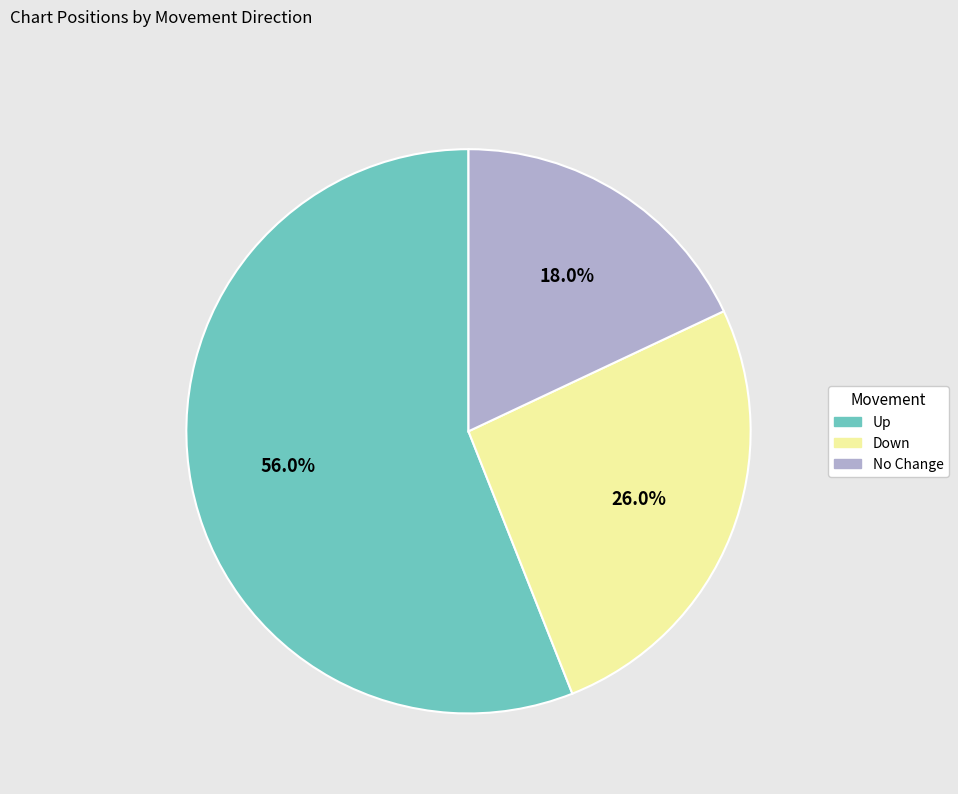

Do Down and Up together represent more than half of the pie?

Yes